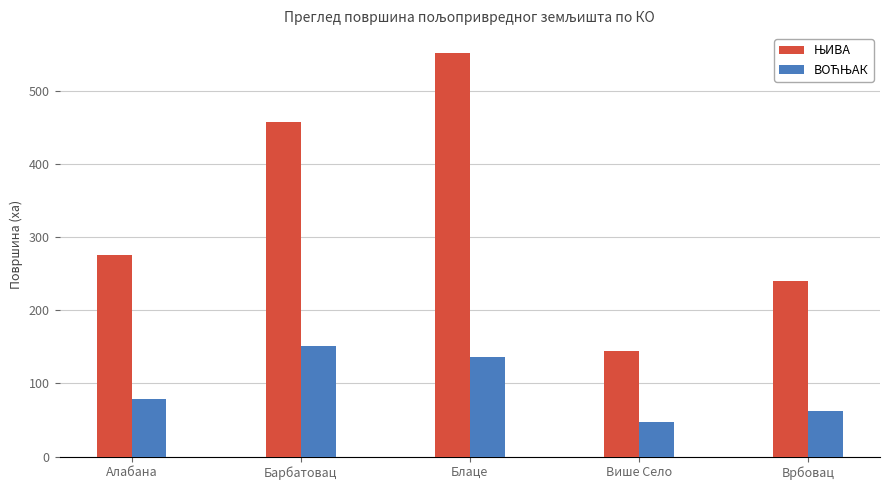

How many distinct data groups are displayed?

2